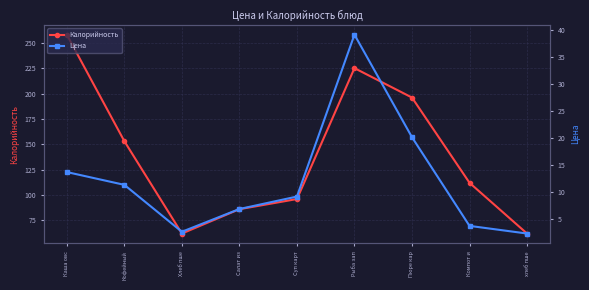

Which category has the highest value across all series?

Каша овс